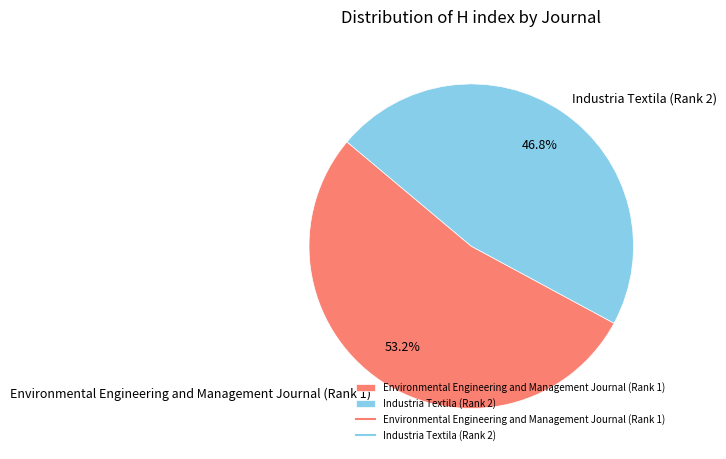

Which category has the biggest portion of the pie?

Environmental Engineering and Management Journal (Rank 1)